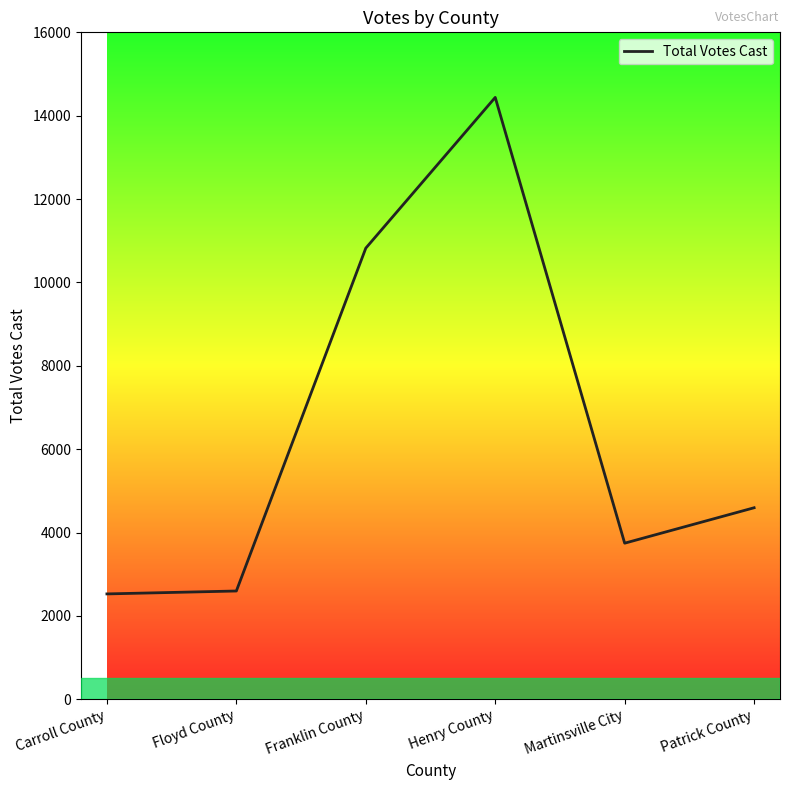

Where does the data first go above 4595?

Franklin County